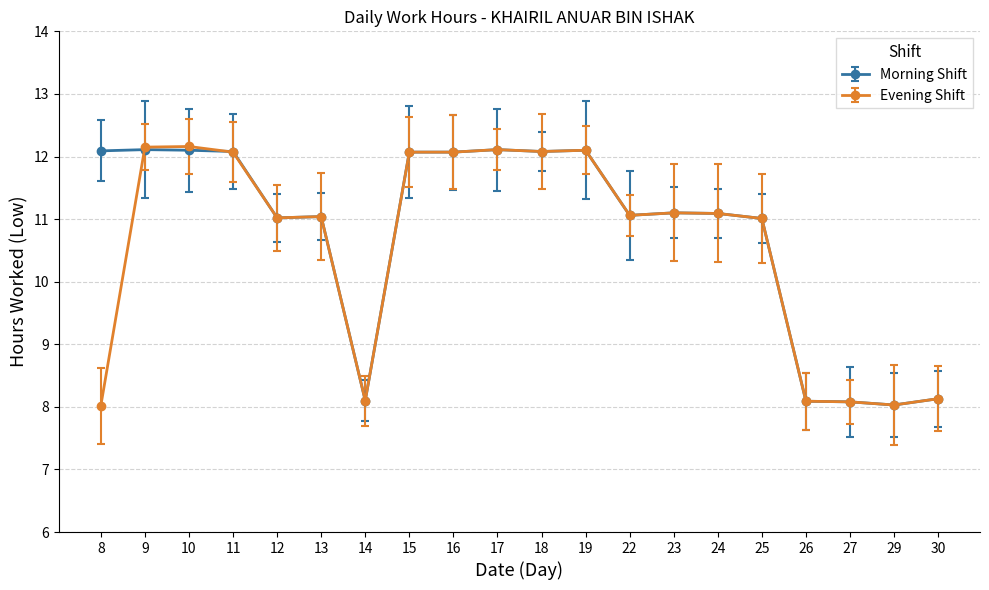

What is the value of the Morning Shift point at the 20th from the left?

8.1